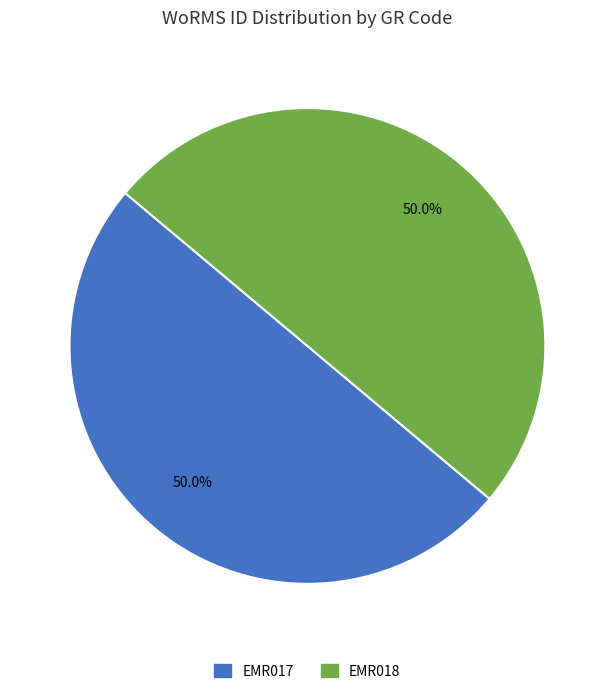

Combined, do EMR017 and EMR018 account for over 50%?

Yes